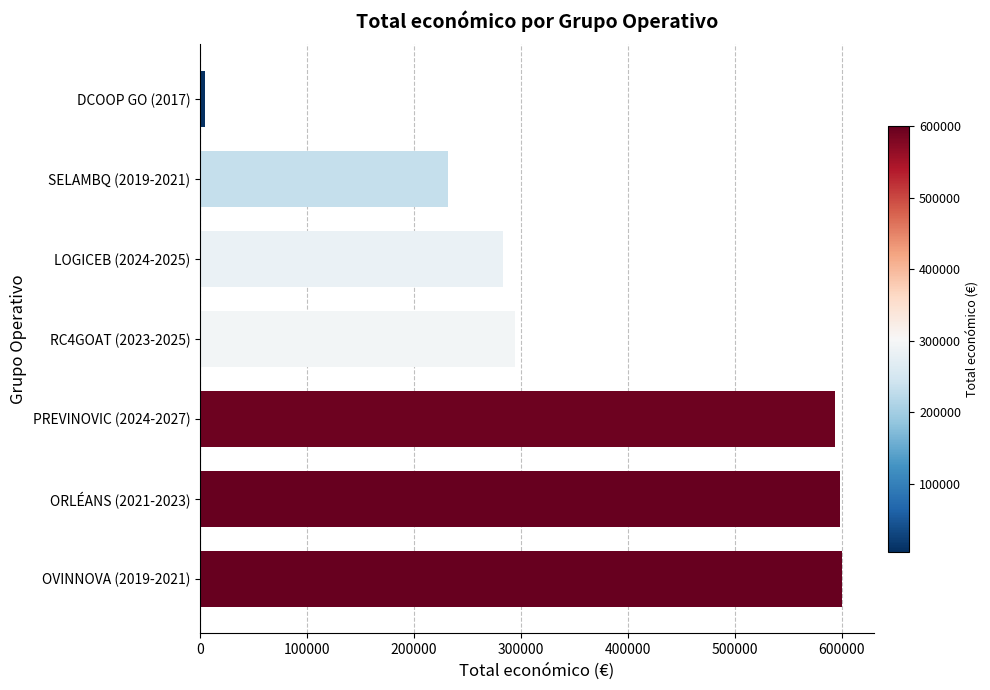

How many data points are less than 294224?

3